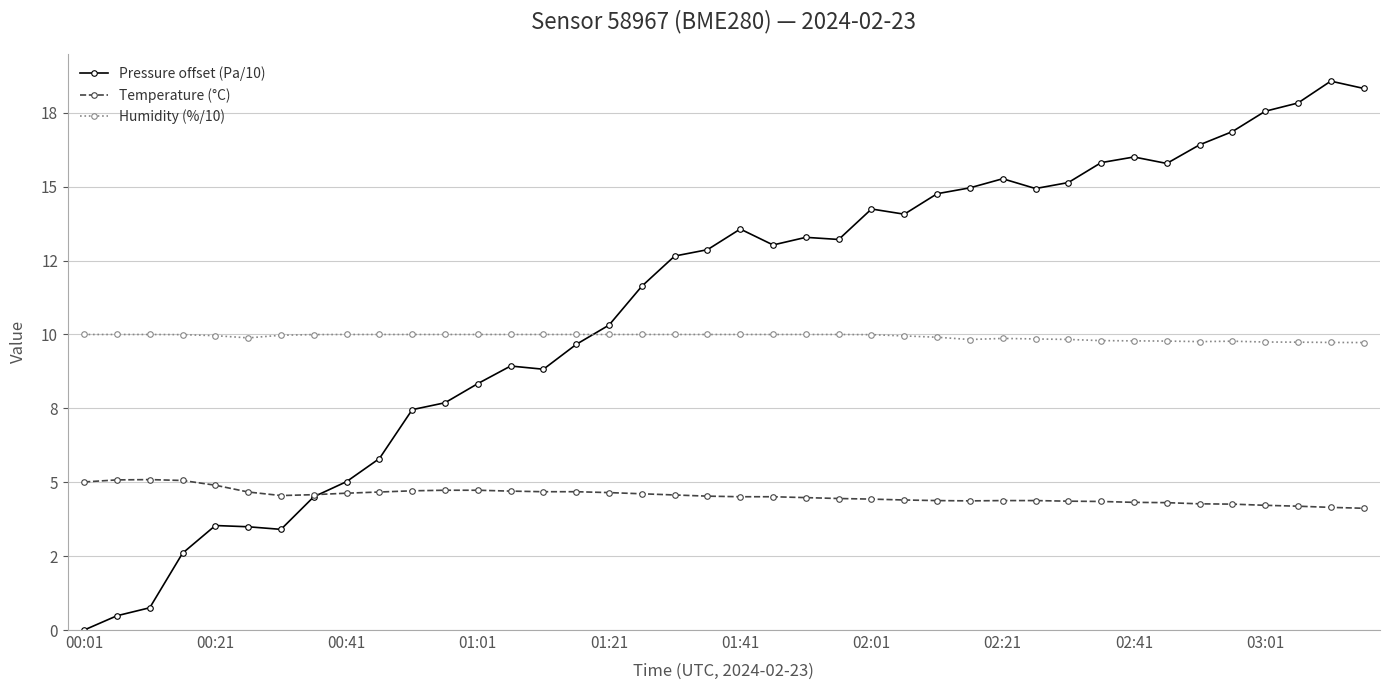

Rank the series by their maximum value, from lowest to highest.

Temperature (°C), Humidity (%/10), Pressure offset (Pa/10)